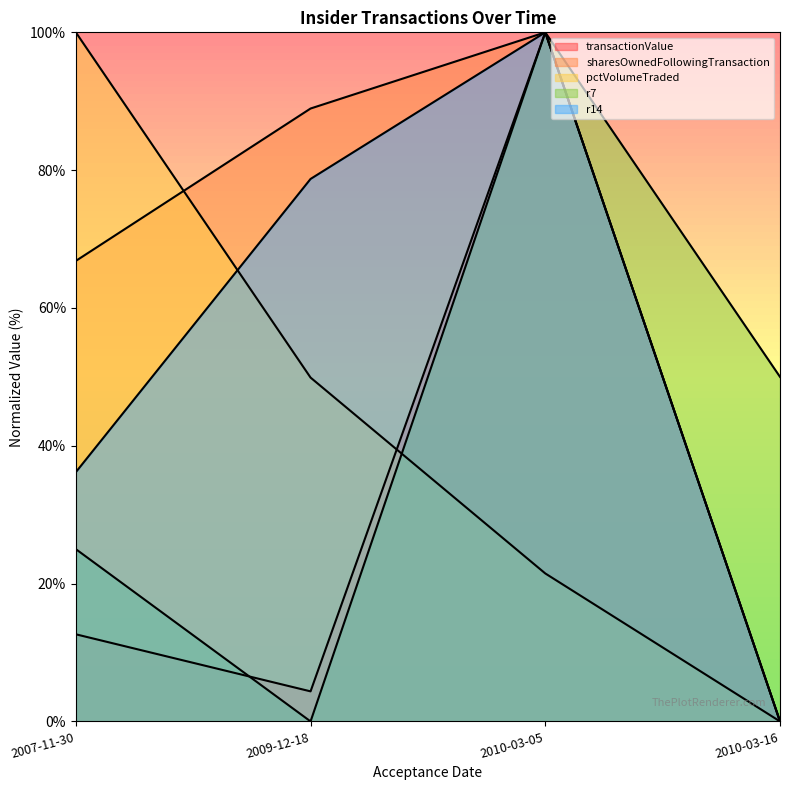

Is it true that r14 equals 0.0 at 2010-03-16?

True